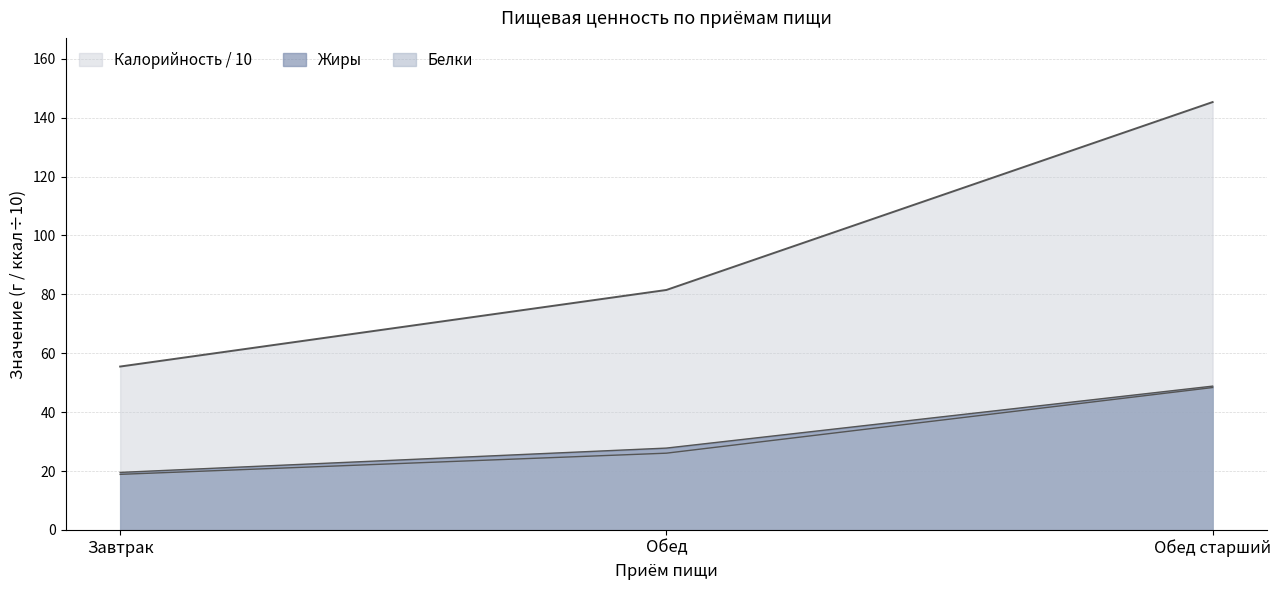

Does the chart display data point markers on the line(s)?

No